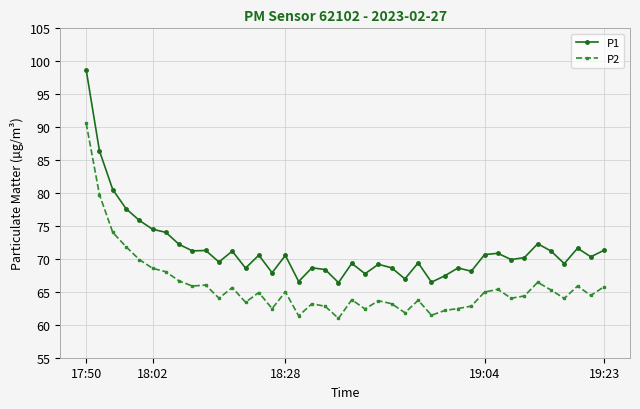

What is the greatest value displayed?

98.7